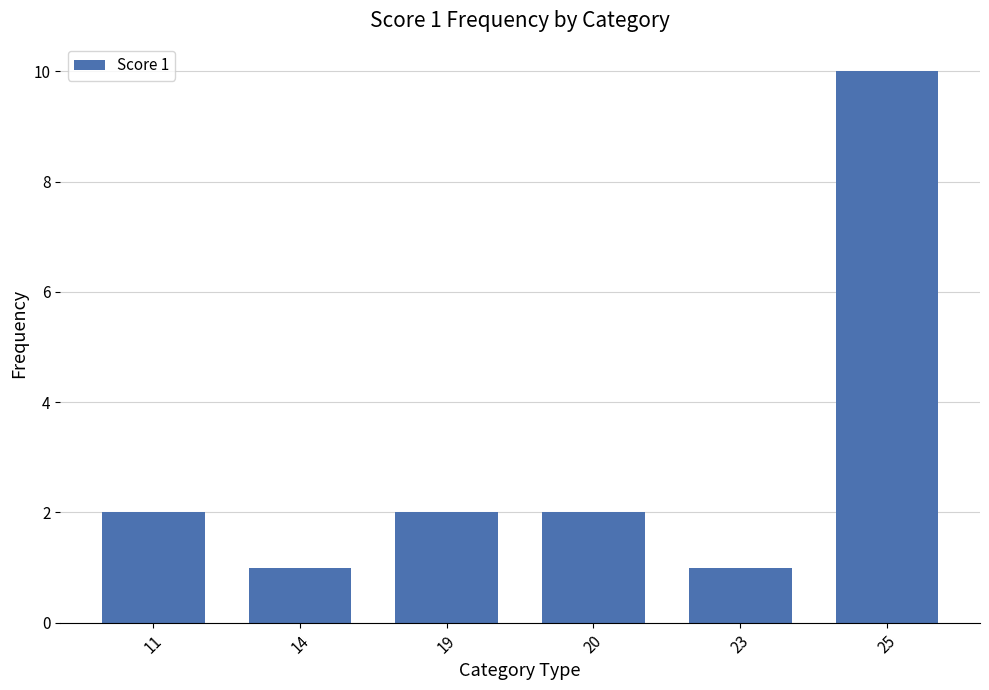

What is the ratio of the value at 11 to the value at 23?

2.0